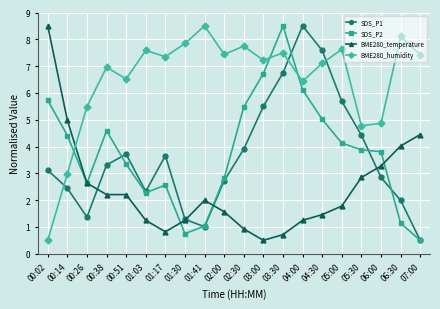

The value of BME280_temperature at 03:30 is 0.3. True or false?

False